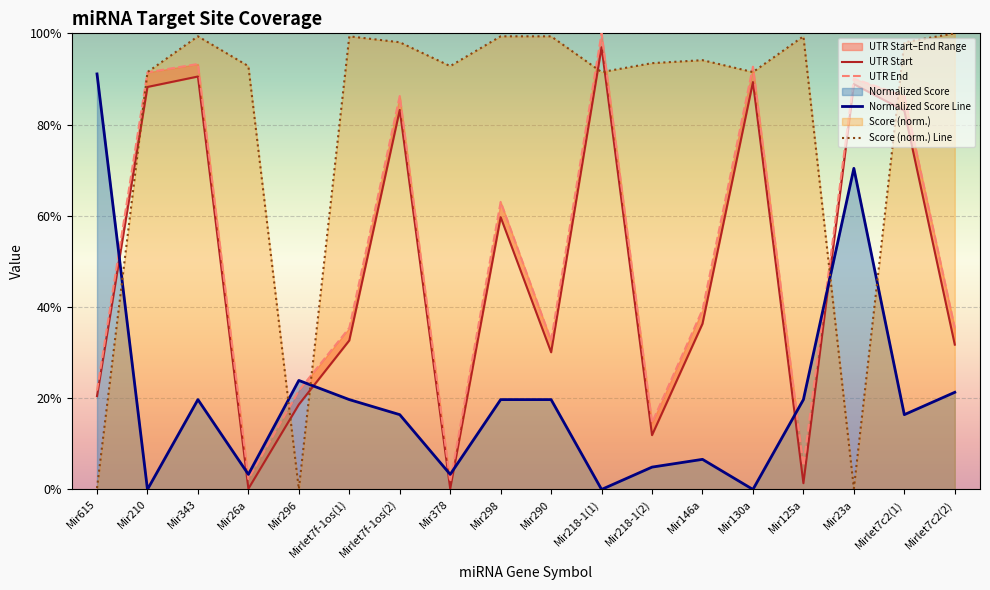

The value of Score (norm.) Line at Mirlet7c2(1) is 1.0. True or false?

True